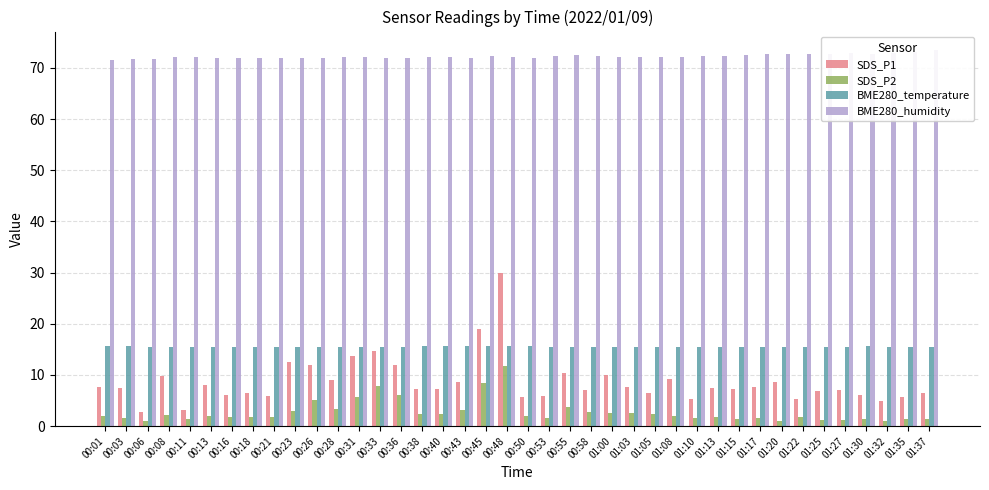

Reading right to left, extract all data points from this chart.

SDS_P1: 01:37=6.5	01:35=5.8	01:32=4.8	01:30=6.1	01:27=7.0	01:25=6.9	01:22=5.2	01:20=8.7	01:17=7.6	01:15=7.2	01:13=7.5	01:10=5.3	01:08=9.3	01:05=6.5	01:03=7.6	01:00=10.1	00:58=7.1	00:55=10.4	00:53=5.9	00:50=5.7	00:48=29.9	00:45=18.9	00:43=8.6	00:40=7.2	00:38=7.3	00:36=12.0	00:33=14.7	00:31=13.7	00:28=9.0	00:26=11.9	00:23=12.6	00:21=5.8	00:18=6.5	00:16=6.0	00:13=8.1	00:11=3.1	00:08=9.8	00:06=2.7	00:03=7.4	00:01=7.7
SDS_P2: 01:37=1.4	01:35=1.4	01:32=1.1	01:30=1.4	01:27=1.2	01:25=1.3	01:22=1.7	01:20=1.1	01:17=1.6	01:15=1.4	01:13=1.8	01:10=1.6	01:08=1.9	01:05=2.4	01:03=2.5	01:00=2.6	00:58=2.7	00:55=3.8	00:53=1.7	00:50=2.1	00:48=11.8	00:45=8.5	00:43=3.2	00:40=2.4	00:38=2.3	00:36=6.1	00:33=7.9	00:31=5.7	00:28=3.3	00:26=5.2	00:23=3.0	00:21=1.8	00:18=1.9	00:16=1.9	00:13=2.0	00:11=1.5	00:08=2.2	00:06=1.0	00:03=1.6	00:01=1.9
BME280_temperature: 01:37=15.4	01:35=15.5	01:32=15.5	01:30=15.6	01:27=15.6	01:25=15.5	01:22=15.5	01:20=15.5	01:17=15.4	01:15=15.4	01:13=15.4	01:10=15.4	01:08=15.5	01:05=15.5	01:03=15.4	01:00=15.4	00:58=15.4	00:55=15.4	00:53=15.5	00:50=15.6	00:48=15.6	00:45=15.6	00:43=15.6	00:40=15.6	00:38=15.6	00:36=15.6	00:33=15.5	00:31=15.5	00:28=15.5	00:26=15.5	00:23=15.5	00:21=15.5	00:18=15.5	00:16=15.5	00:13=15.5	00:11=15.5	00:08=15.5	00:06=15.6	00:03=15.6	00:01=15.6
BME280_humidity: 01:37=73.4	01:35=73.2	01:32=72.9	01:30=72.8	01:27=72.9	01:25=72.8	01:22=72.7	01:20=72.7	01:17=72.6	01:15=72.5	01:13=72.3	01:10=72.3	01:08=72.2	01:05=72.2	01:03=72.1	01:00=72.1	00:58=72.4	00:55=72.5	00:53=72.3	00:50=72.0	00:48=72.1	00:45=72.3	00:43=72.0	00:40=72.1	00:38=72.1	00:36=72.0	00:33=72.0	00:31=72.1	00:28=72.2	00:26=72.0	00:23=72.0	00:21=71.9	00:18=72.0	00:16=71.9	00:13=72.0	00:11=72.1	00:08=72.1	00:06=71.8	00:03=71.7	00:01=71.5